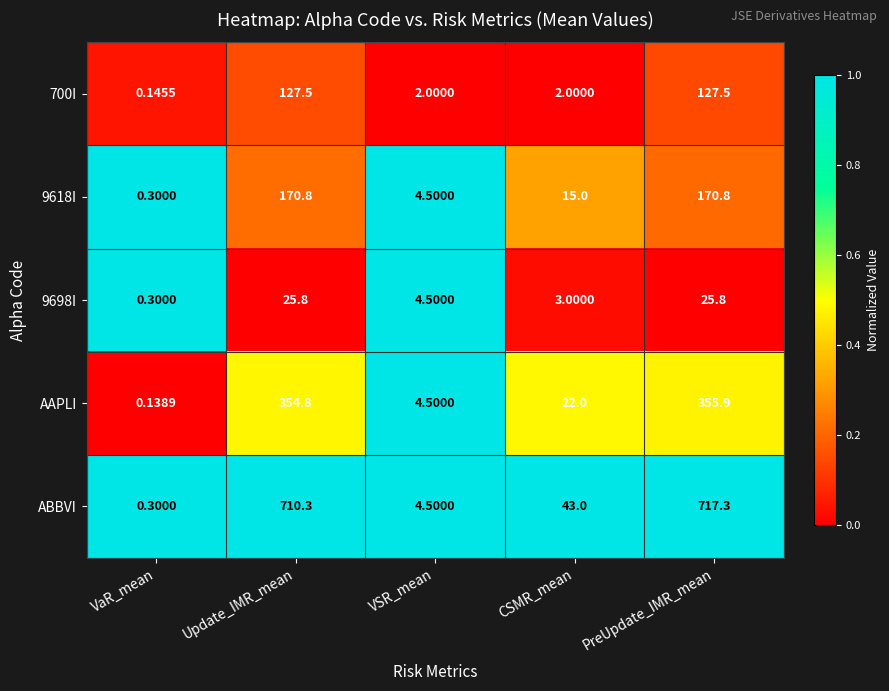

How many values in the 9698I series exceed 4?

3